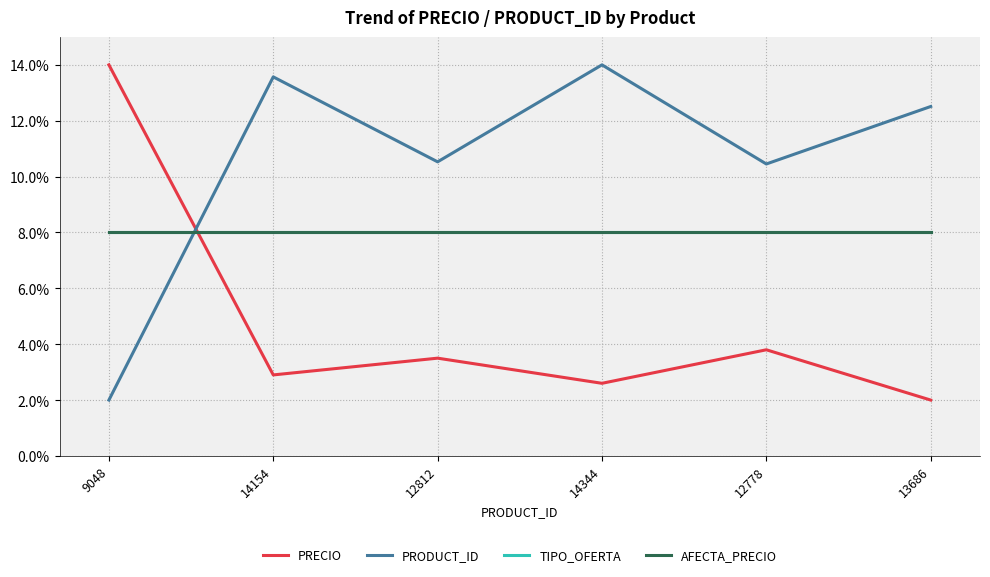

Does the chart display data point markers on the line(s)?

No